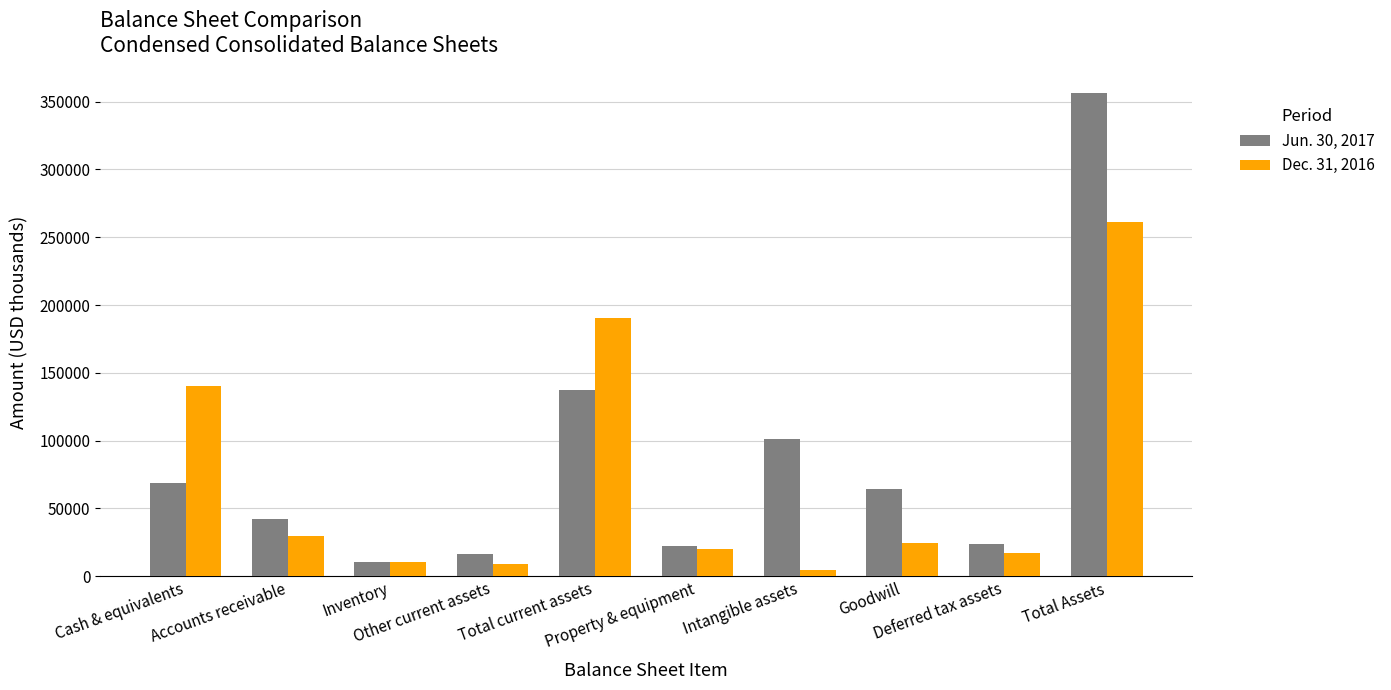

List the series in order of their peak value, lowest first.

Dec. 31, 2016, Jun. 30, 2017